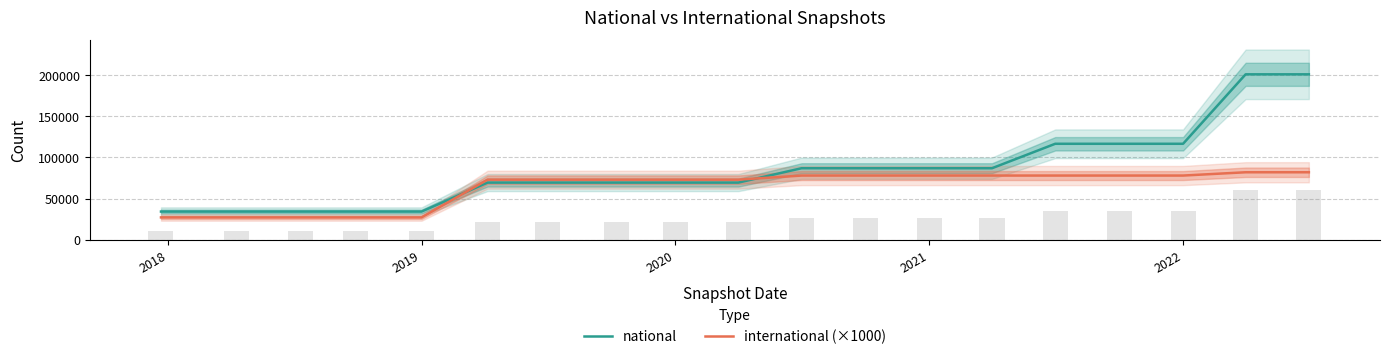

Which series ends up on top after the final intersection of national and international (×1000)?

national